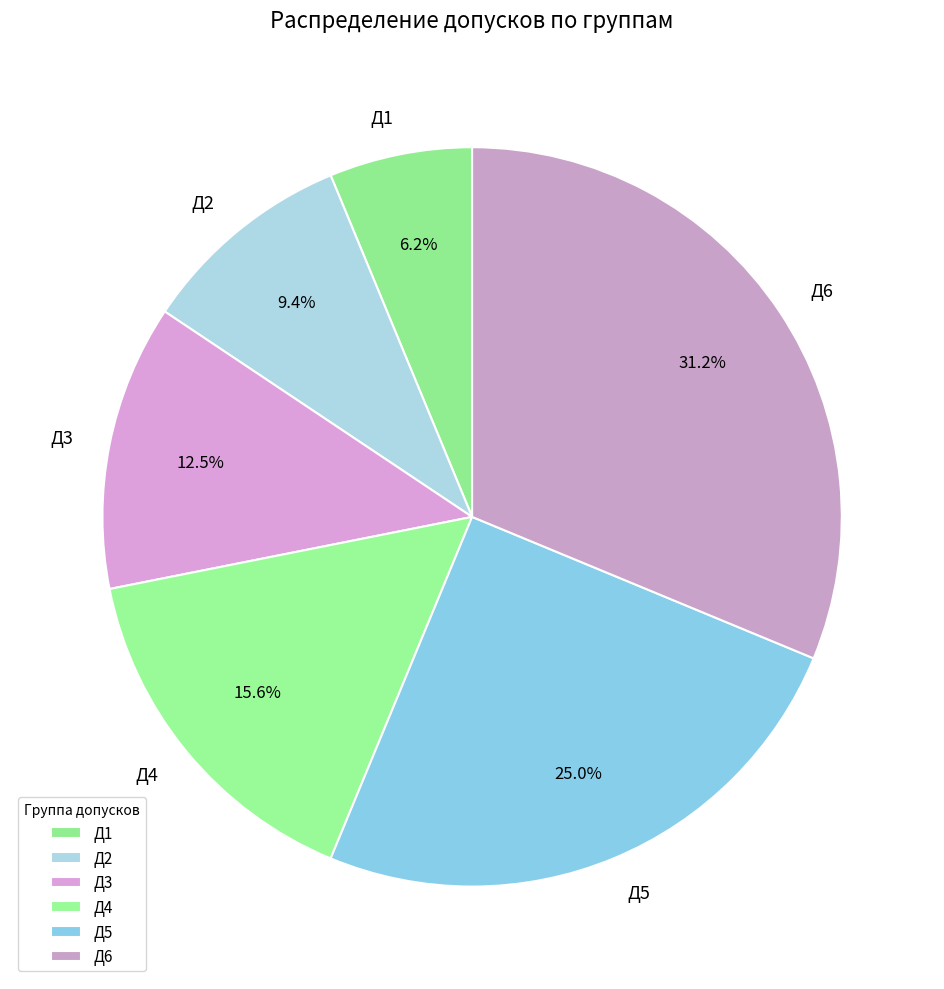

Is Д1 the majority of the pie?

No